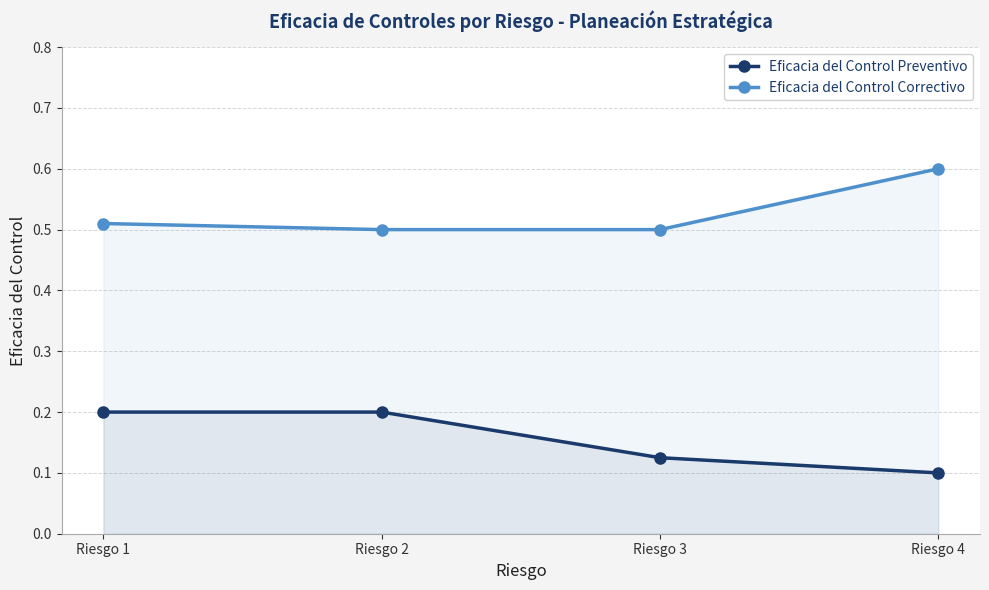

Rank the series by their maximum value, from highest to lowest.

Eficacia del Control Correctivo, Eficacia del Control Preventivo